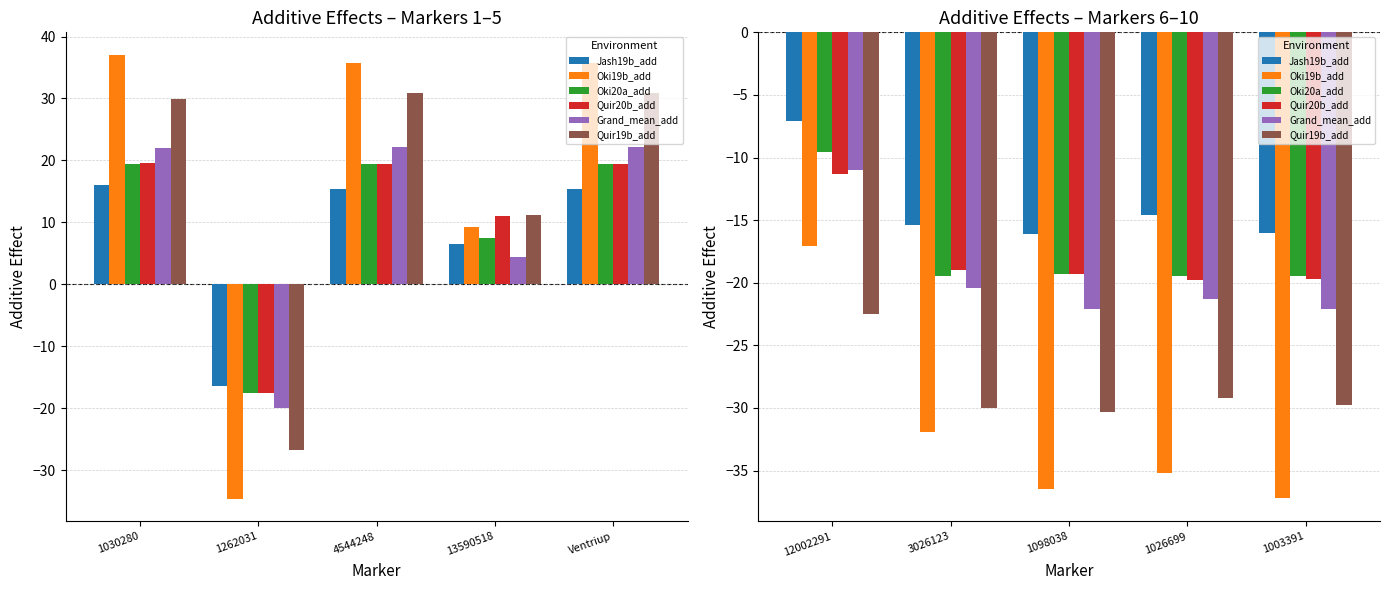

What is the minimum value for Oki20a_add?

-19.5